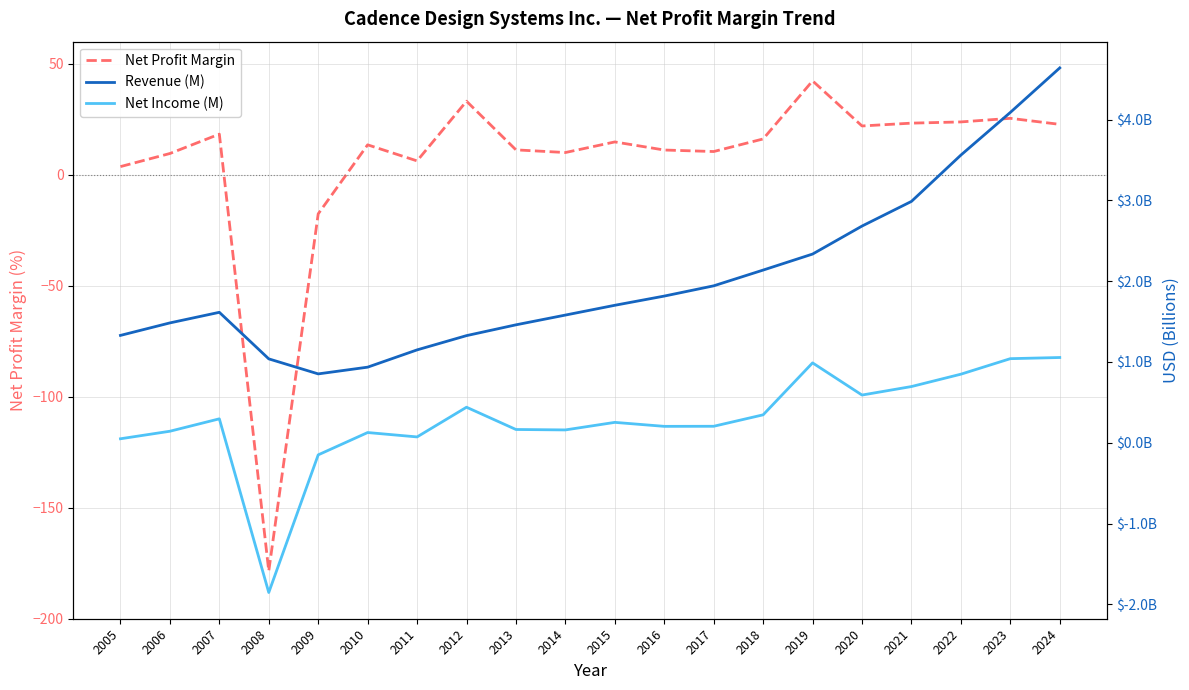

What is the difference between the Revenue (M) values at 2017 and 2015?

0.2